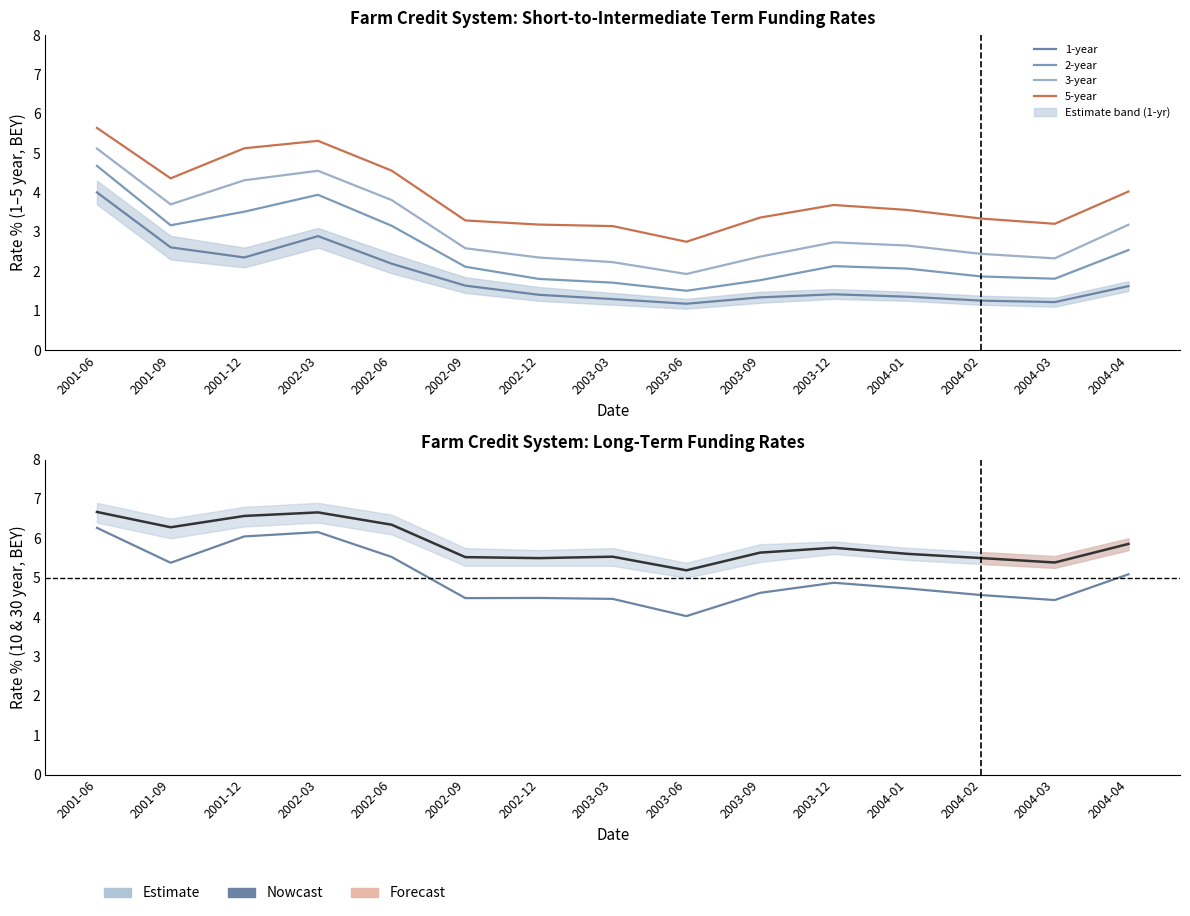

Which series has the largest range (max minus min)?

3-year